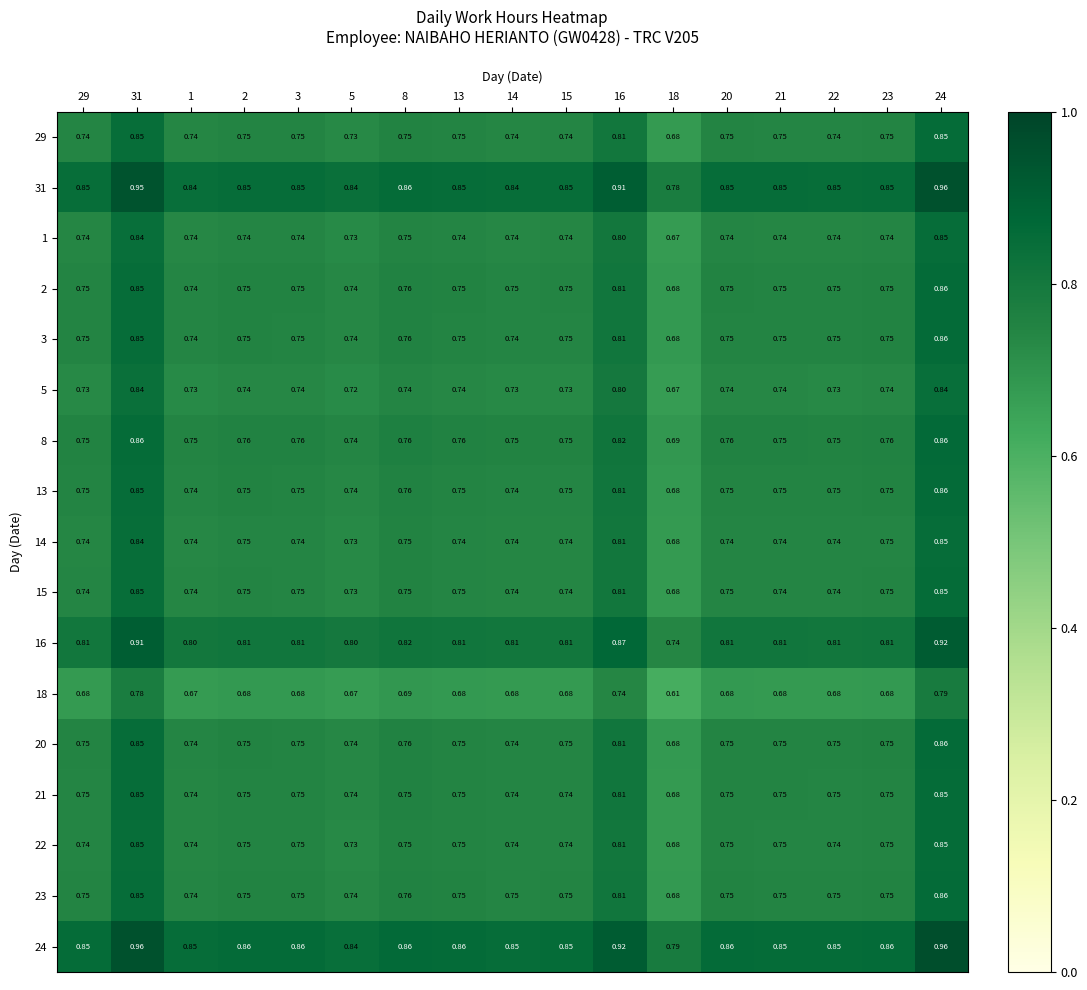

Is the value of 18 at 20 greater than the value of 8 at 14?

No